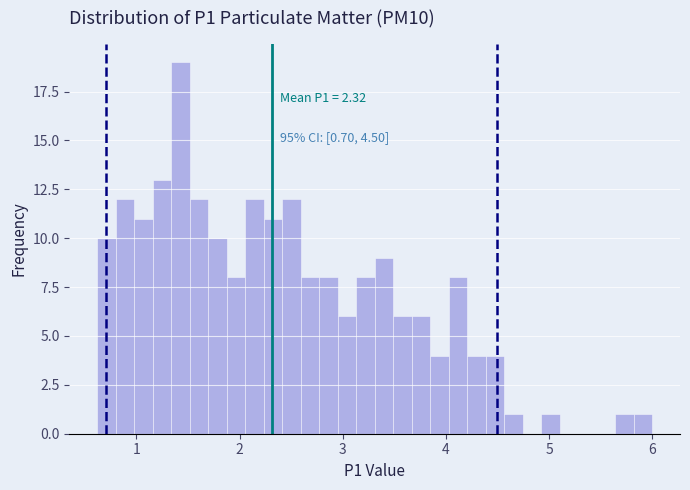

Around what value on the x-axis is the tallest bar? Give the approximate position of its centre, as read against the axis.

1.4